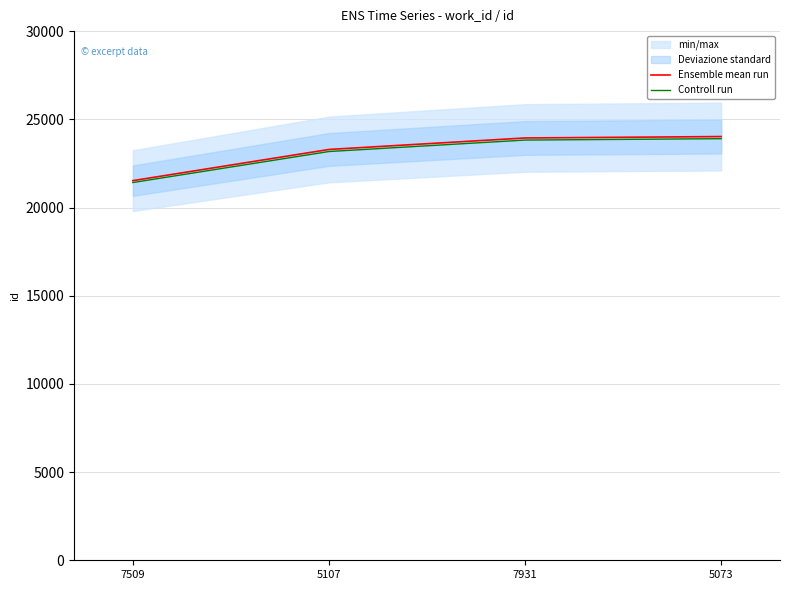

Which has a higher value, 7509 or 5073?

5073